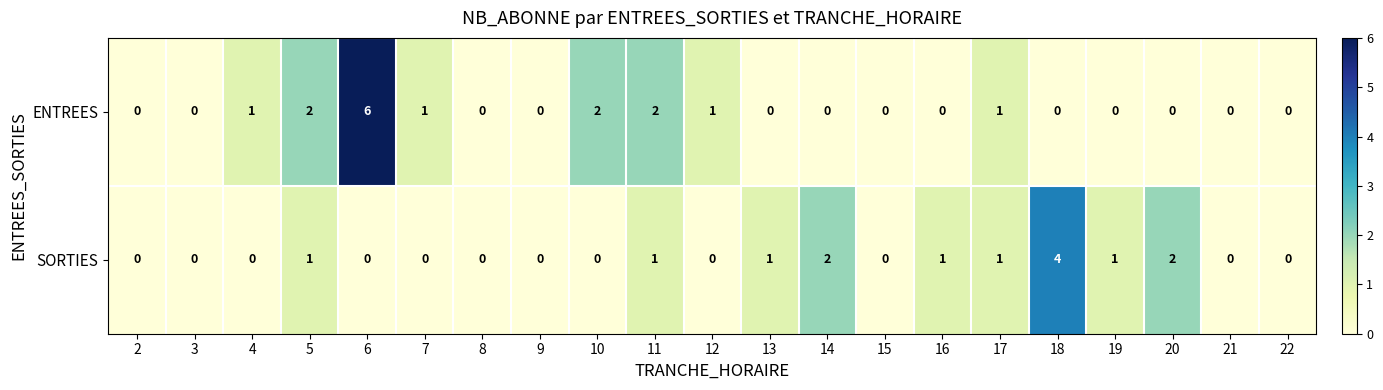

At which category does the chart reach its peak across all series?

6